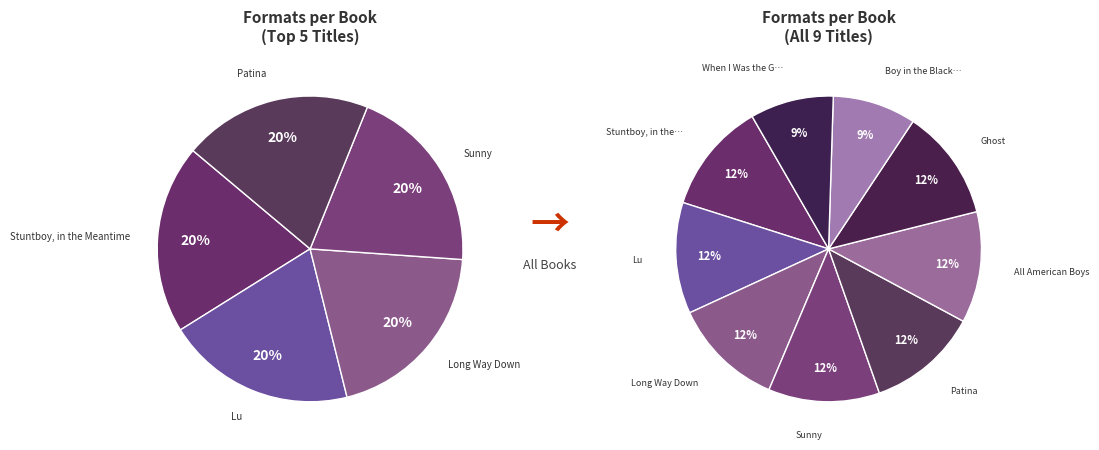

Combined, what portion of the pie is Stuntboy, in the Meantime and When I Was the Greatest?

20.6%